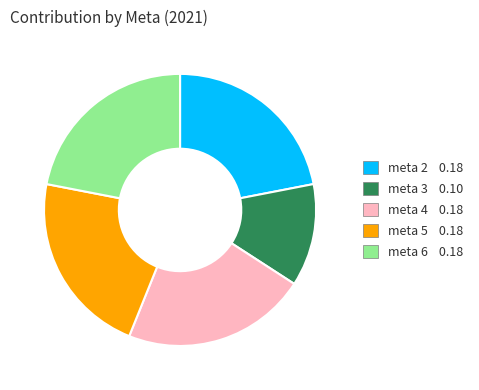

Is meta 4 the majority of the pie?

No